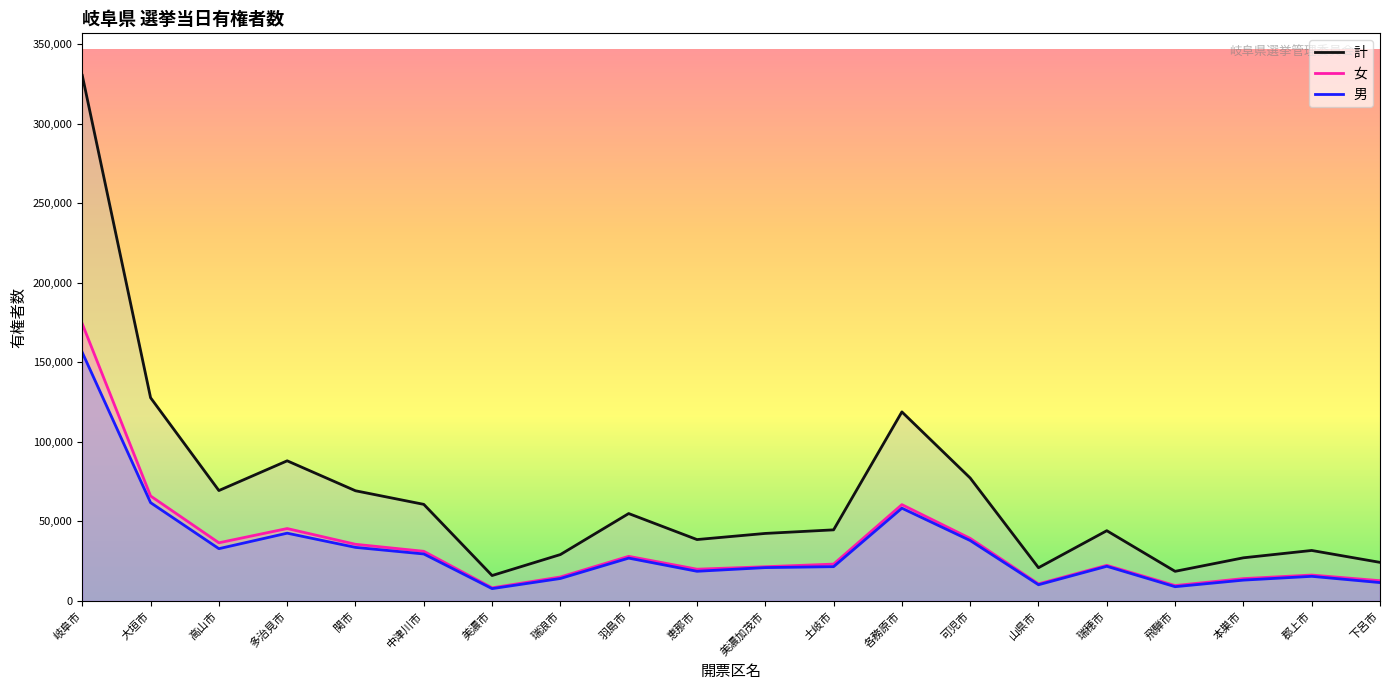

How many lines are shown in the chart?

3